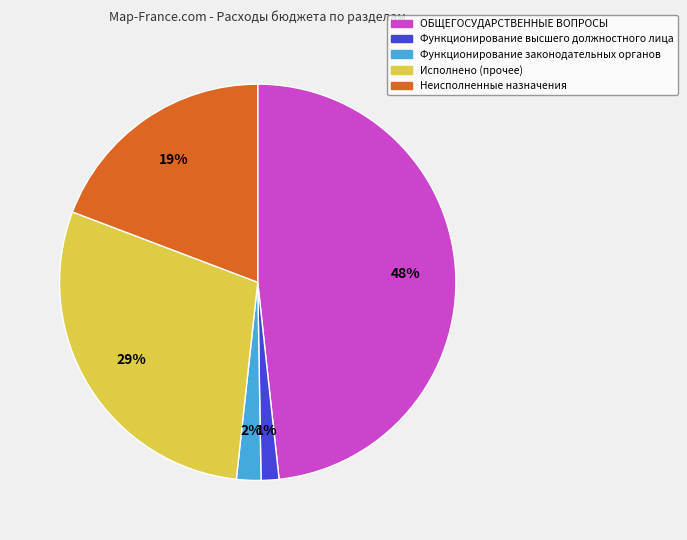

To the nearest percent, what portion does Исполнено represent?

29%